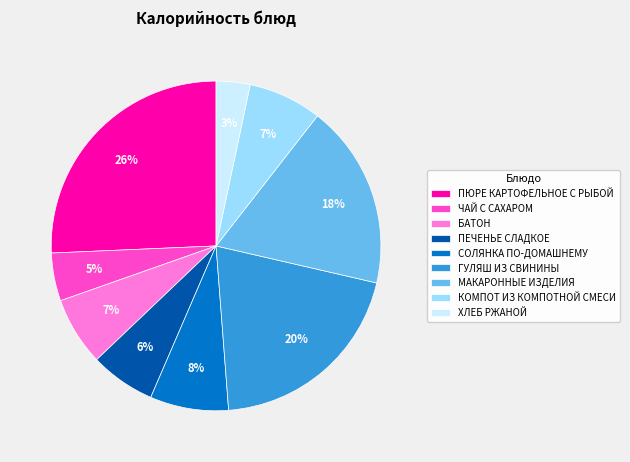

To the nearest percent, what portion does ЧАЙ С САХАРОМ represent?

5%